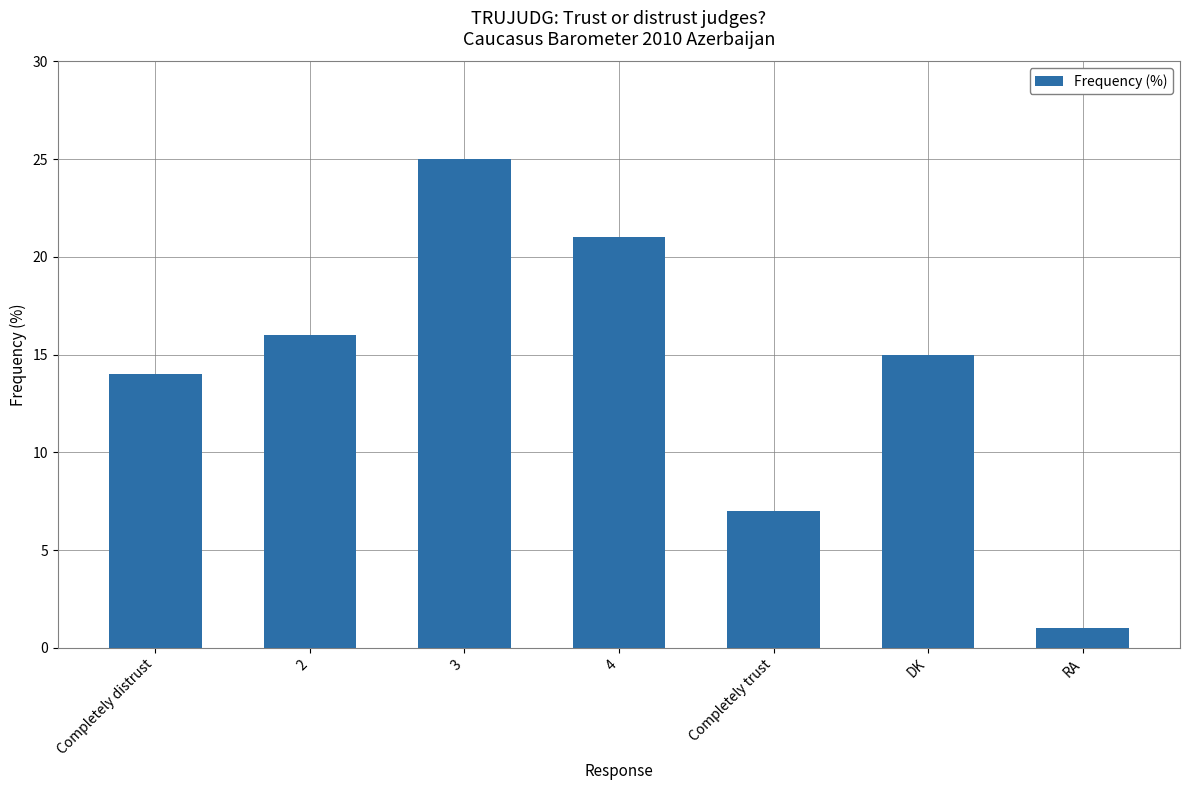

Between 3 and RA, which is larger?

3